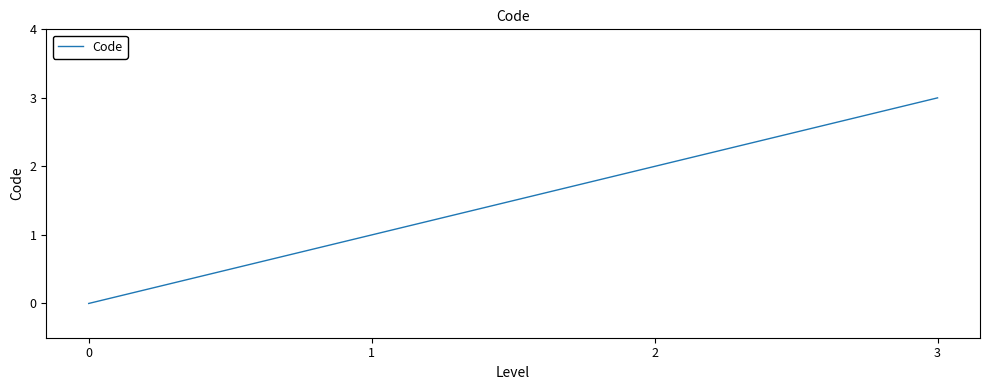

Rank the categories by value from lowest to highest.

0, 1, 2, 3